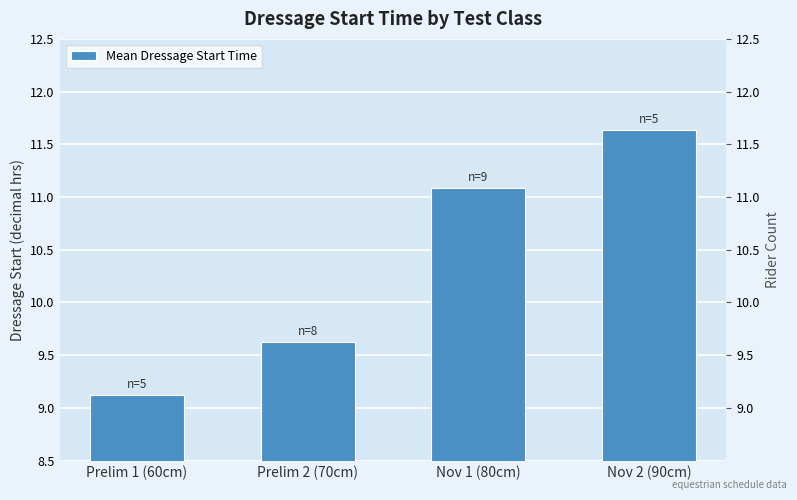

What is the label of the 1st bar from the left?

Prelim 1 (60cm)